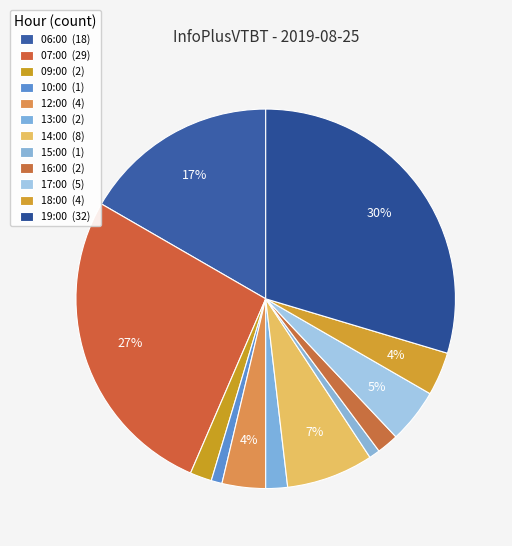

Count the number of slices in the pie.

12